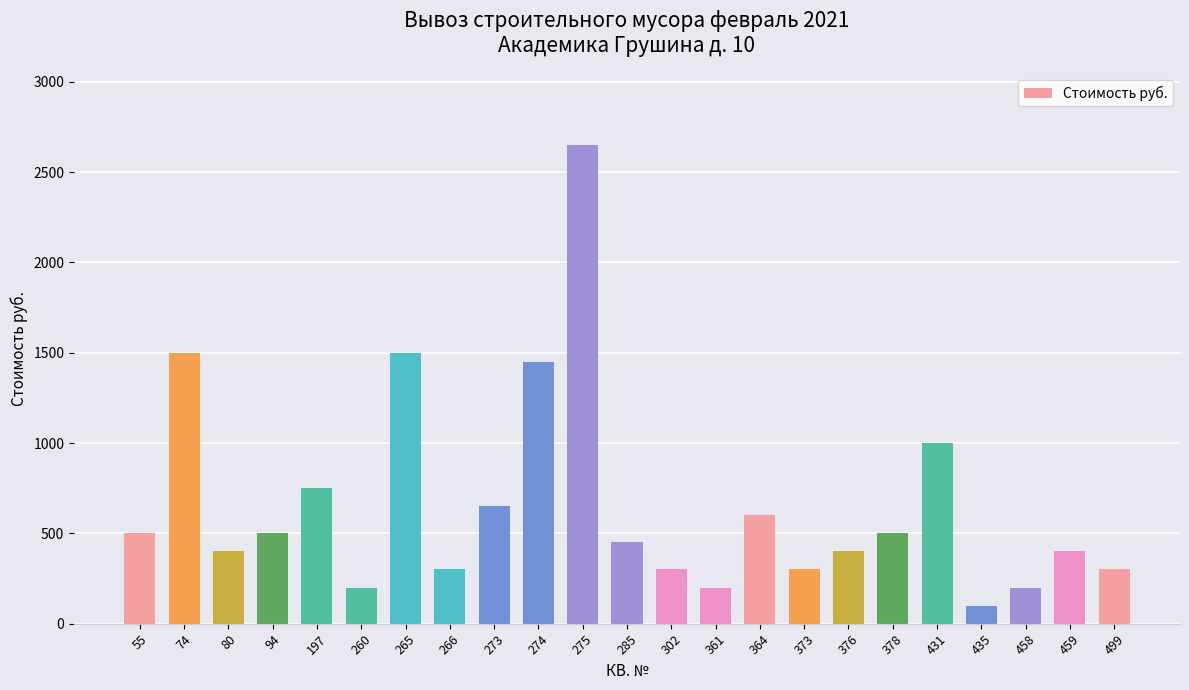

Reading left to right, extract all data points from this chart.

500	1500	400	500	750	200	1500	300	650	1450	2650	450	300	200	600	300	400	500	1000	100	200	400	300